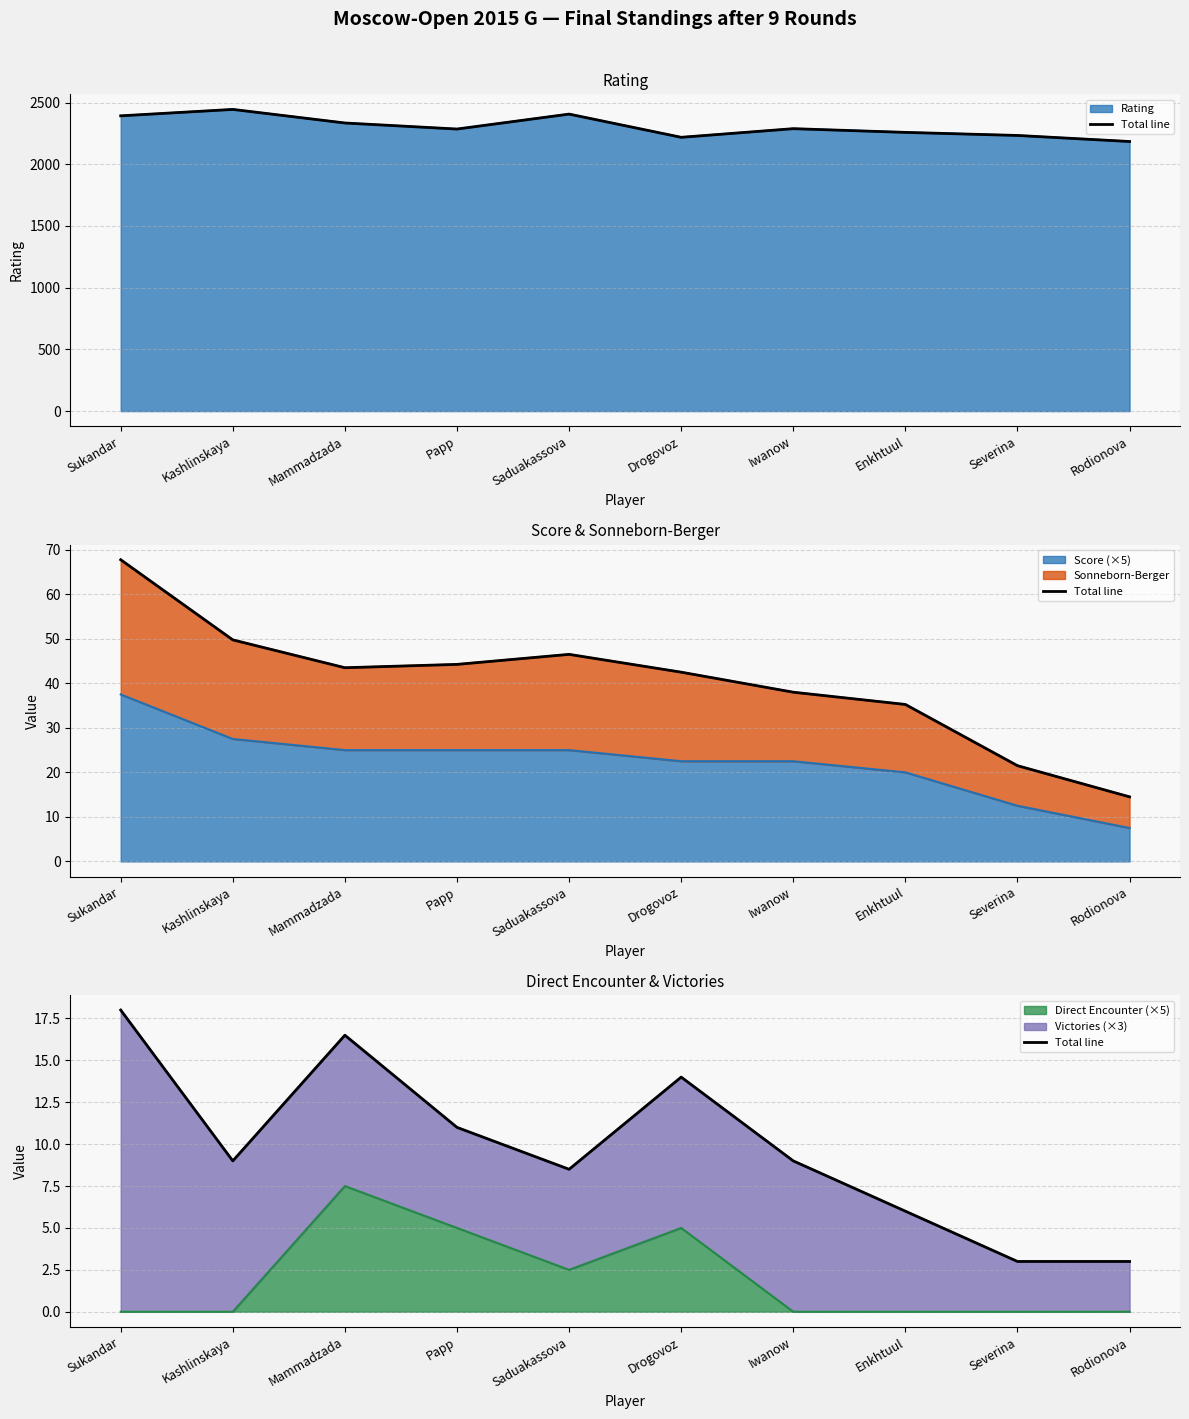

Does the chart have visible grid lines?

Yes